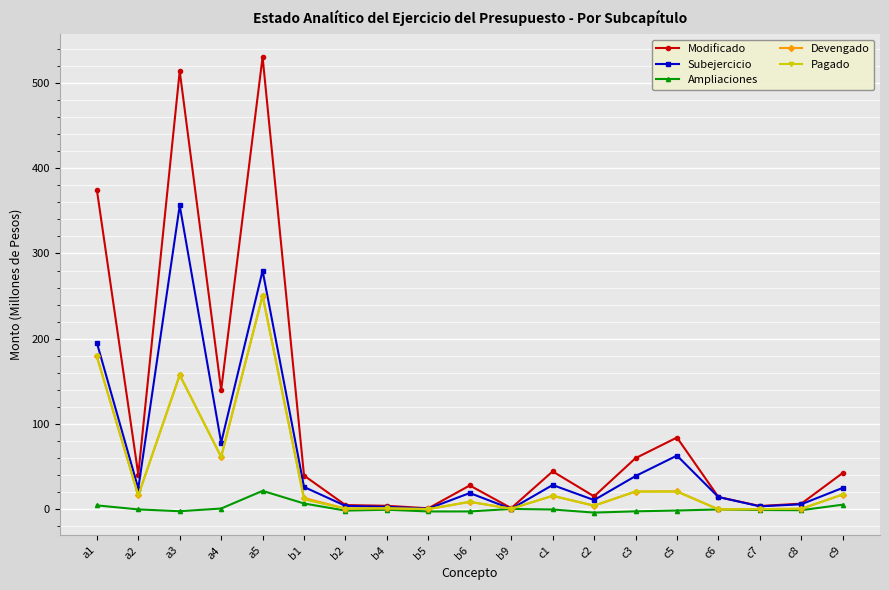

Which series has the widest spread of values?

Modificado